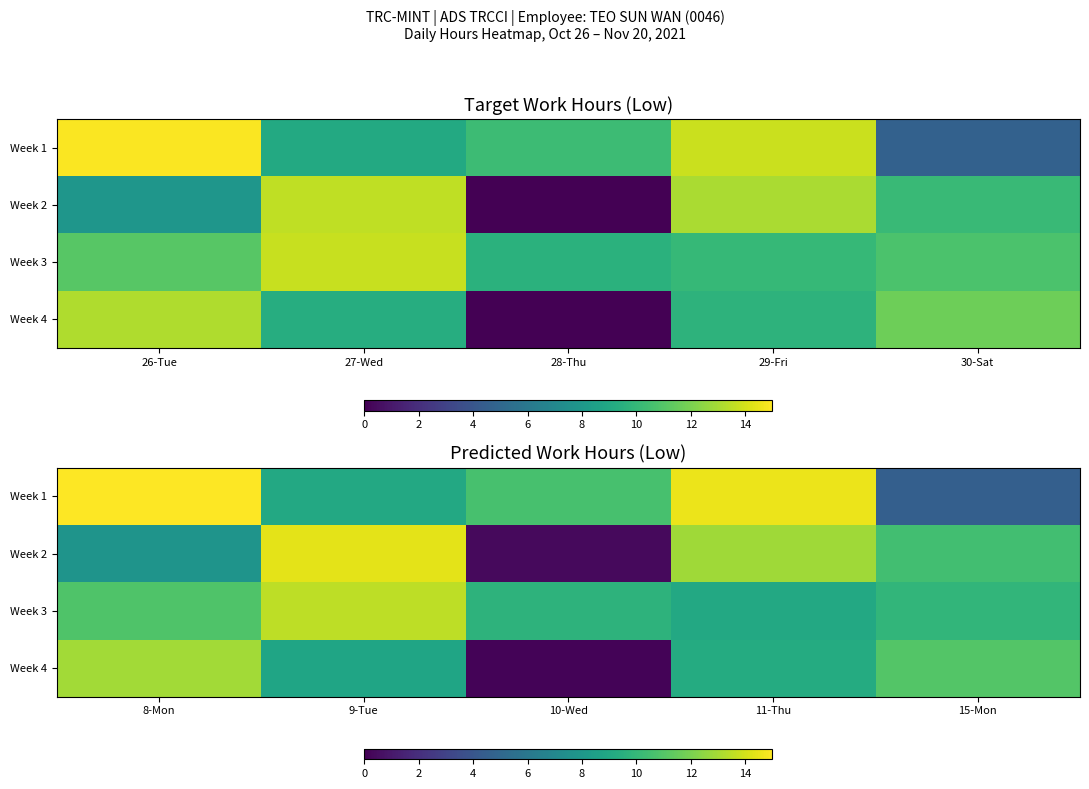

Where does the Week 1 series first go above 10?

8-Mon